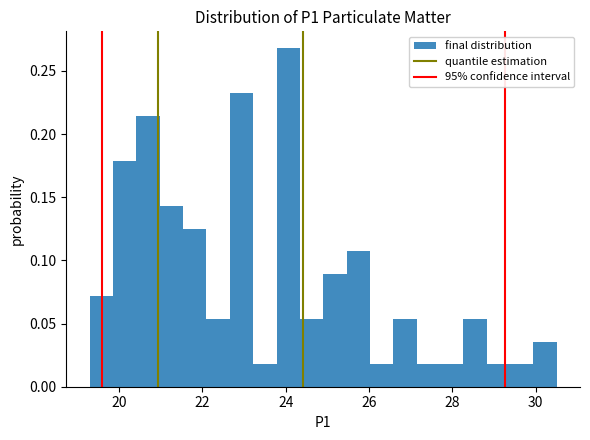

Around what value on the x-axis is the tallest bar? Give the approximate position of its centre, as read against the axis.

24.0